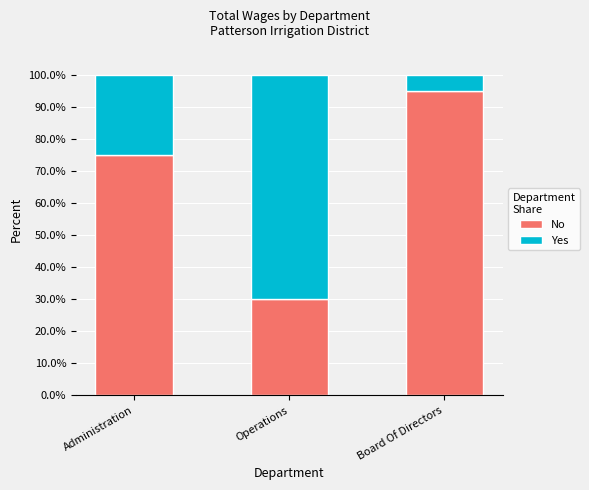

At which label is No closest to 62?

Administration